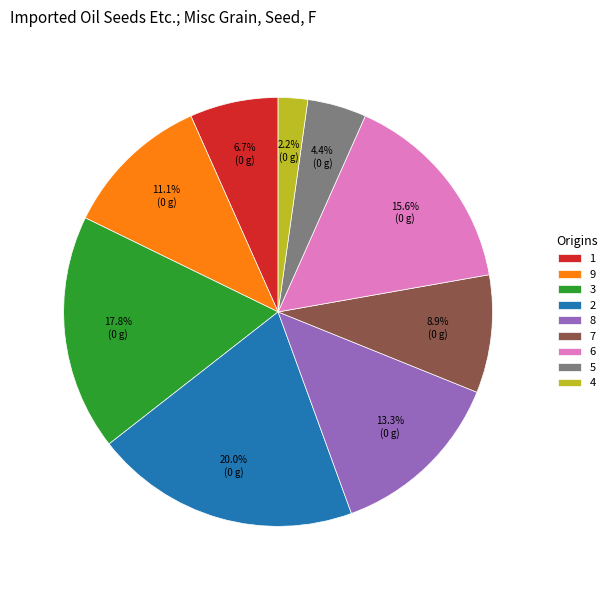

The 7 slice represents 18% of the pie. True or false?

False